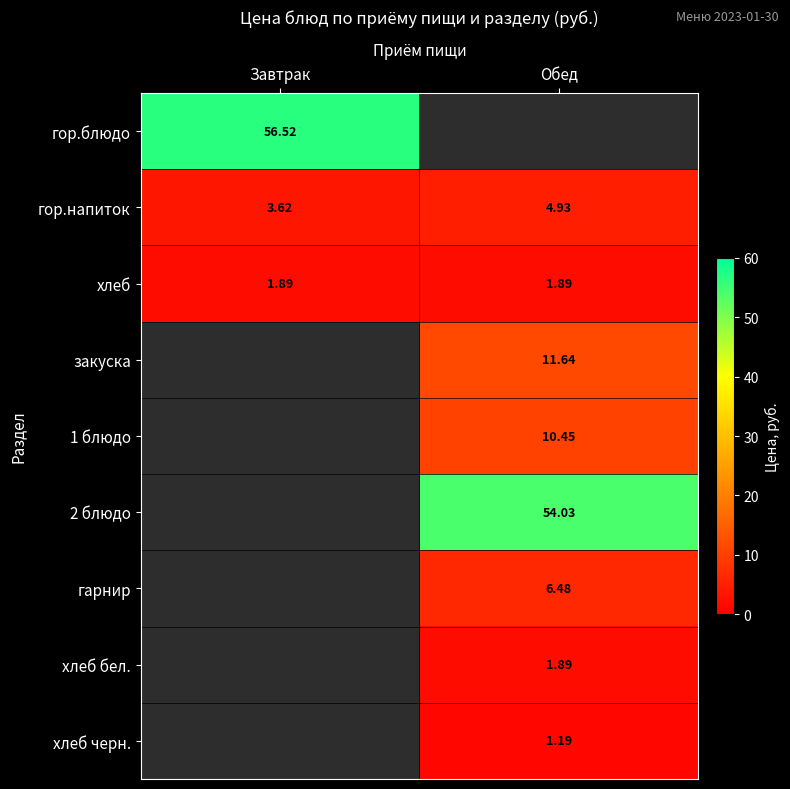

How many data points in гор.напиток are less than 4?

1